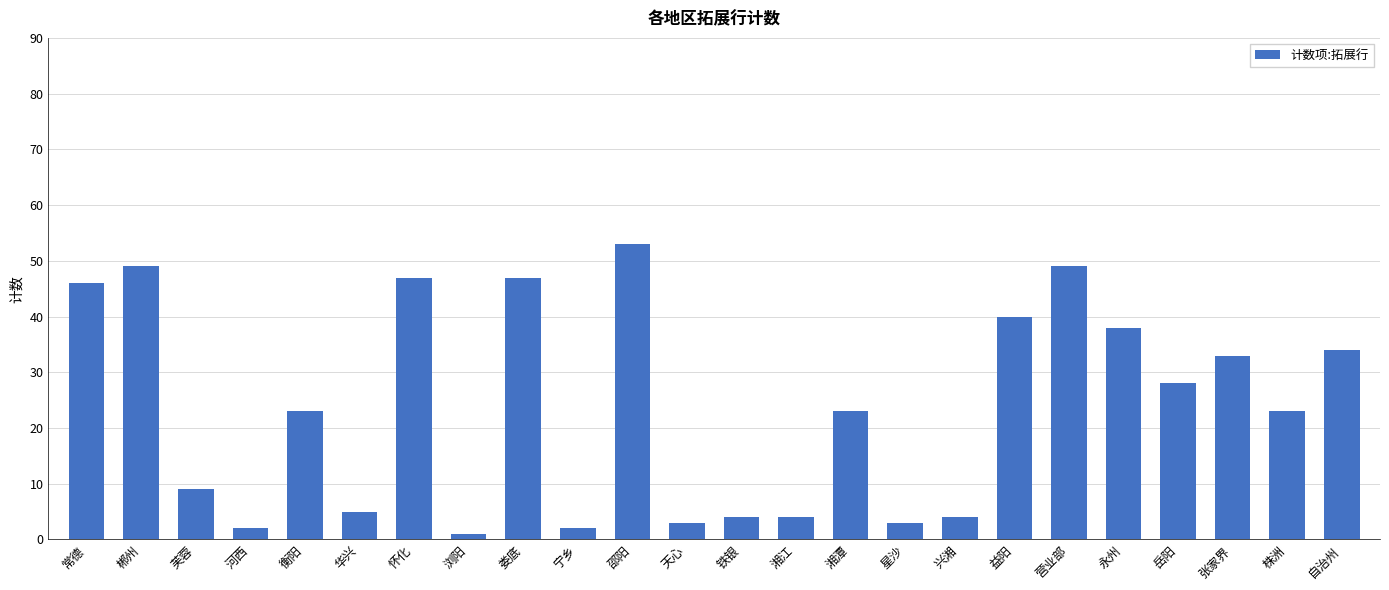

Is it true that the value at 衡阳 is 23?

True